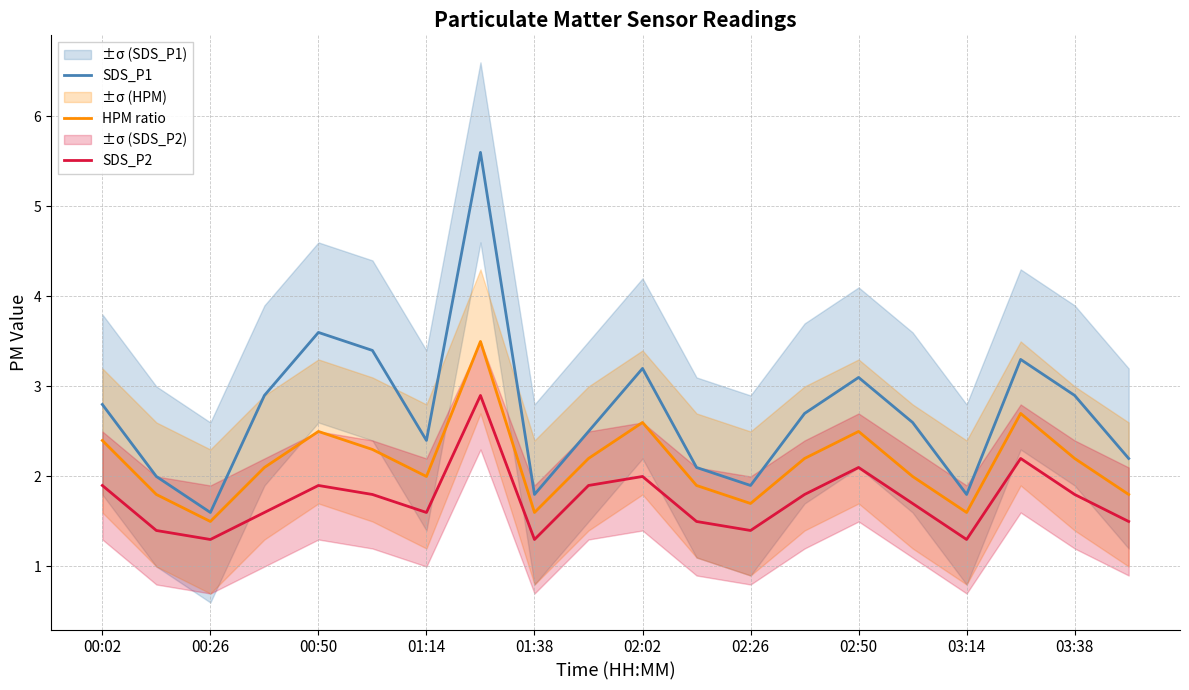

What is the average value of the HPM ratio series?

2.2